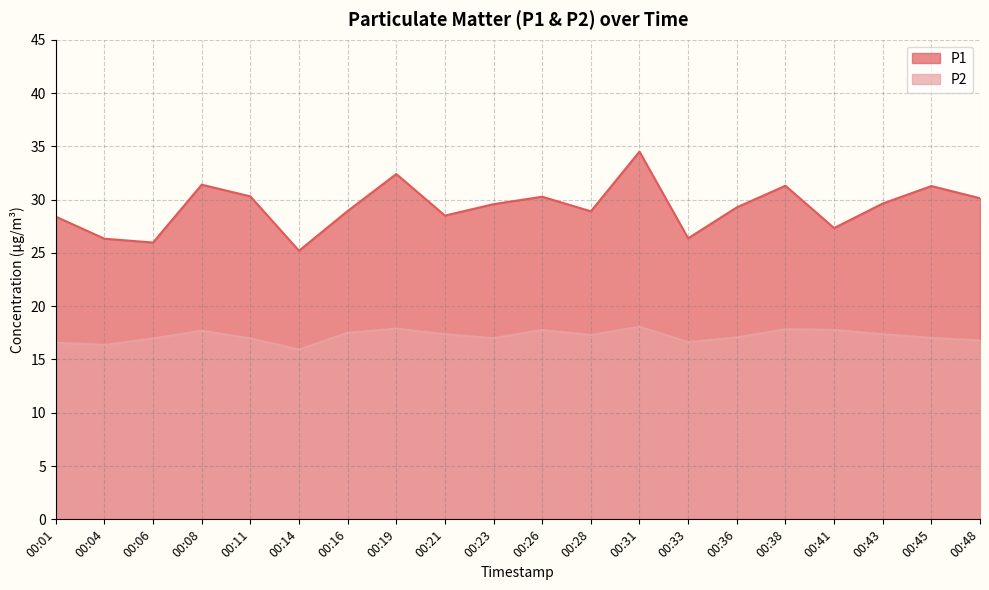

What is the highest value of the P1 series?

34.5